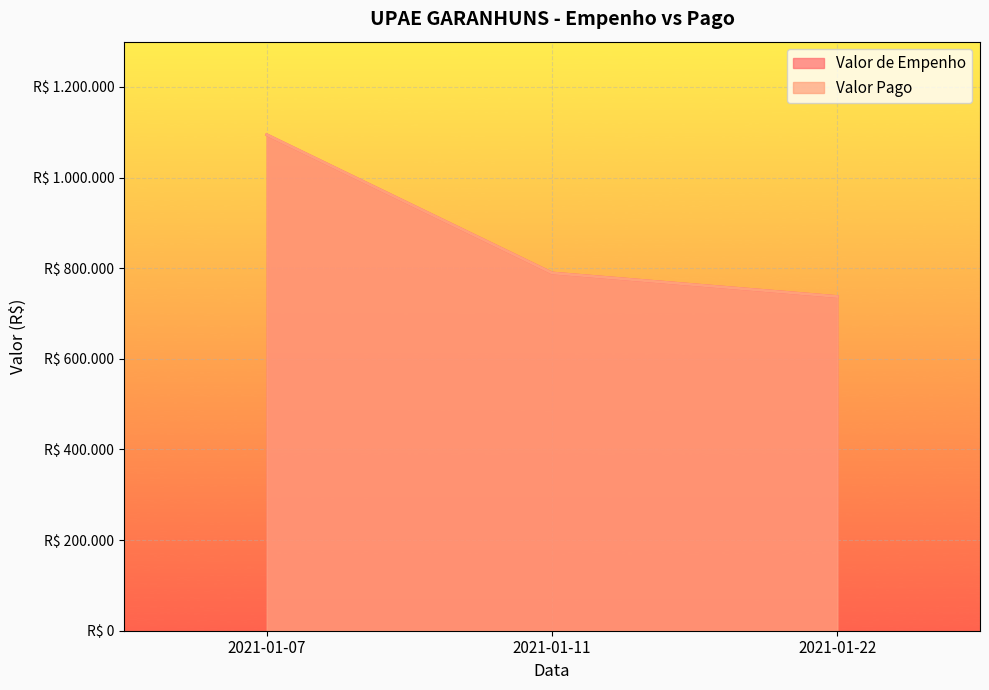

Is the value of Valor Pago at 2021-01-22 greater than the value of Valor de Empenho at 2021-01-22?

No